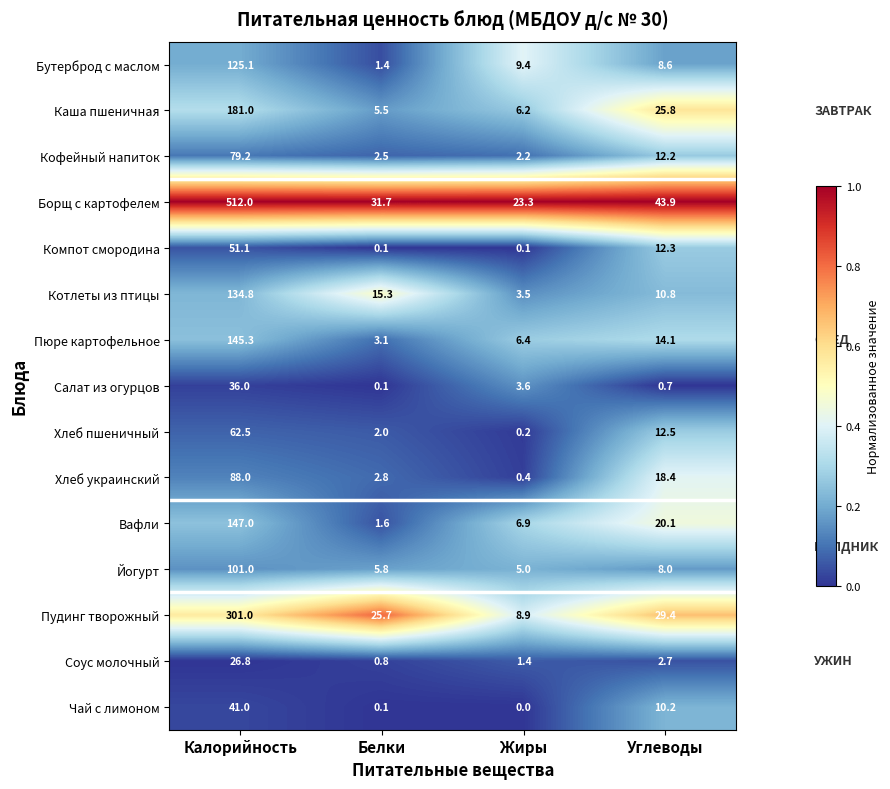

Which category has the highest value across all series?

Калорийность